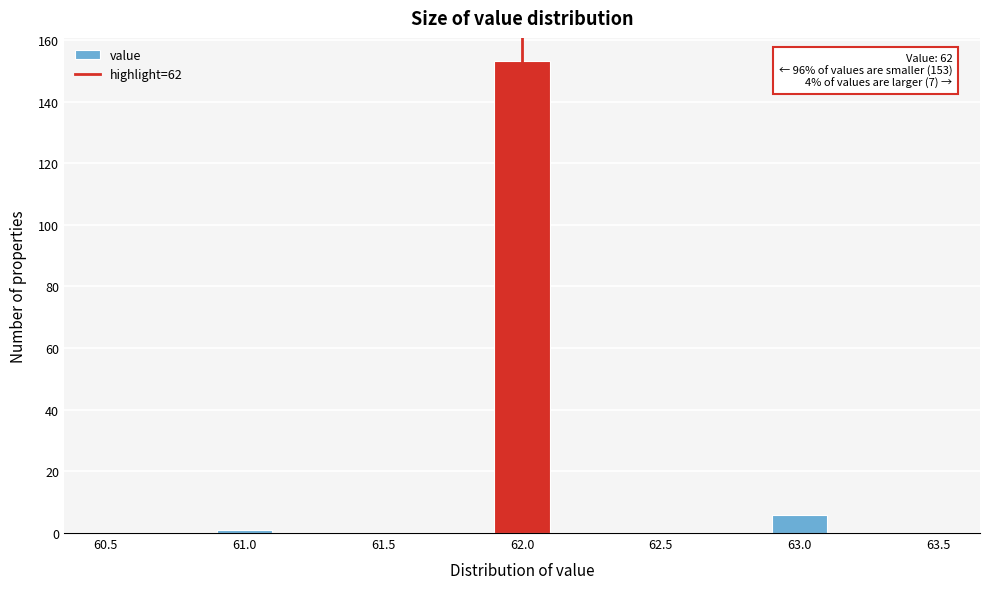

Which range on the x-axis has the tallest bar?

61.9 to 62.1